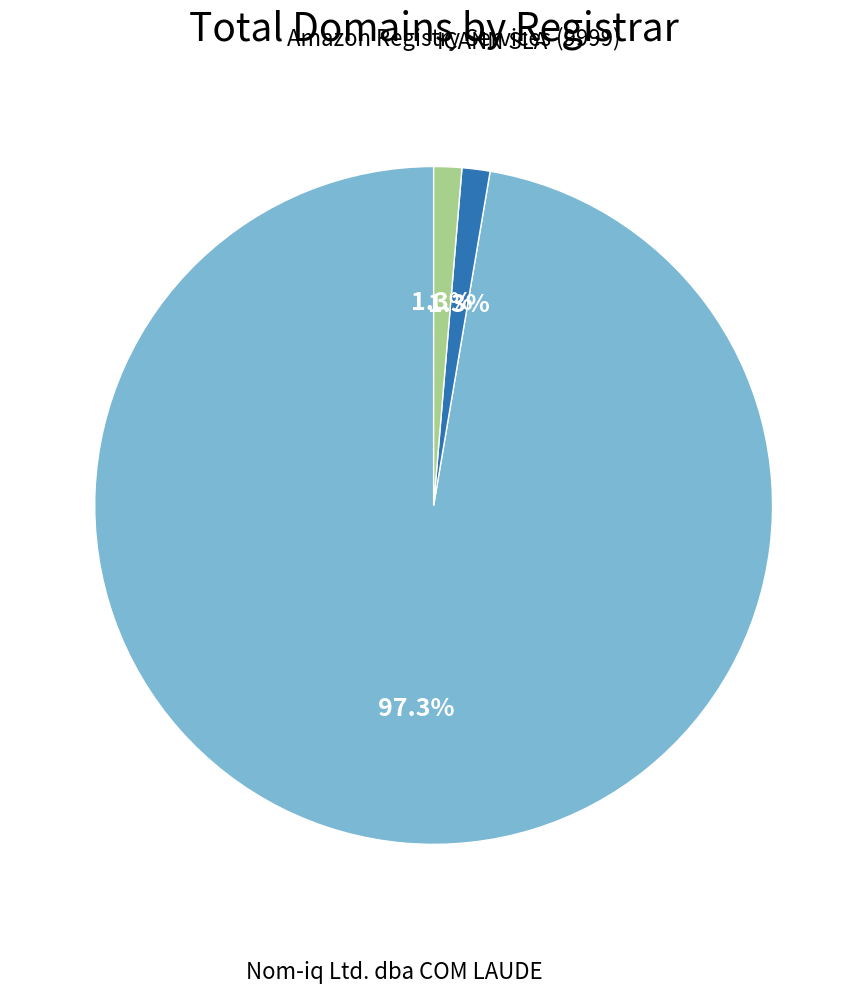

Is there any slice that represents more than half of the pie?

Yes